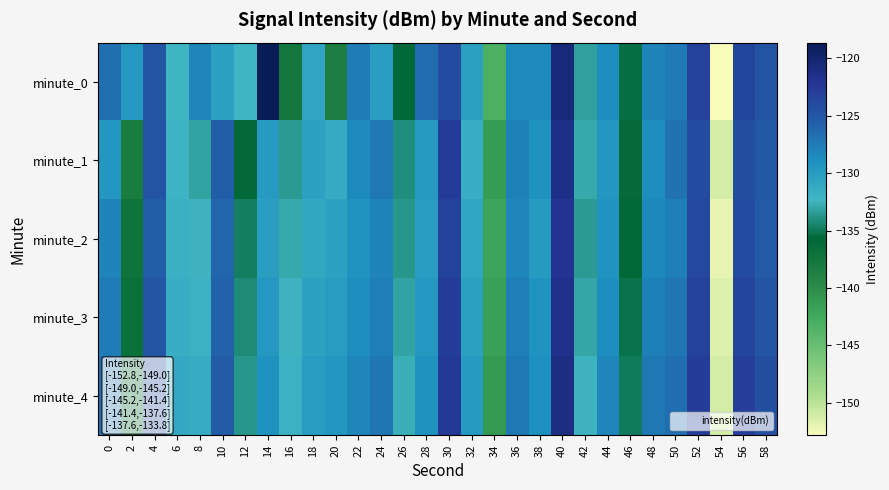

At which category is the sum across all series the highest?

40